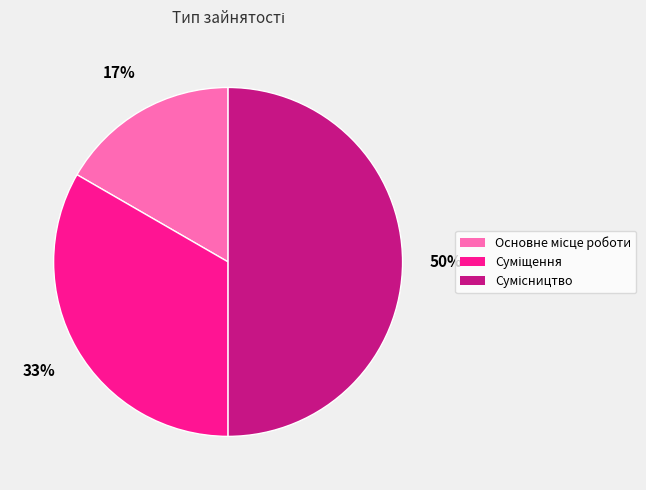

To the nearest percent, what is the difference between the largest and smallest slice percentages?

33%